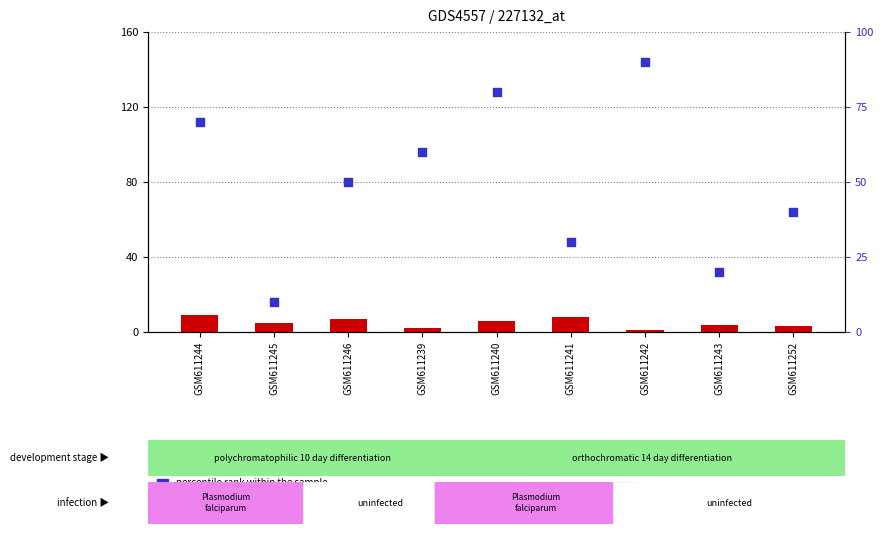

What is the total value across all series at GSM611244?

79